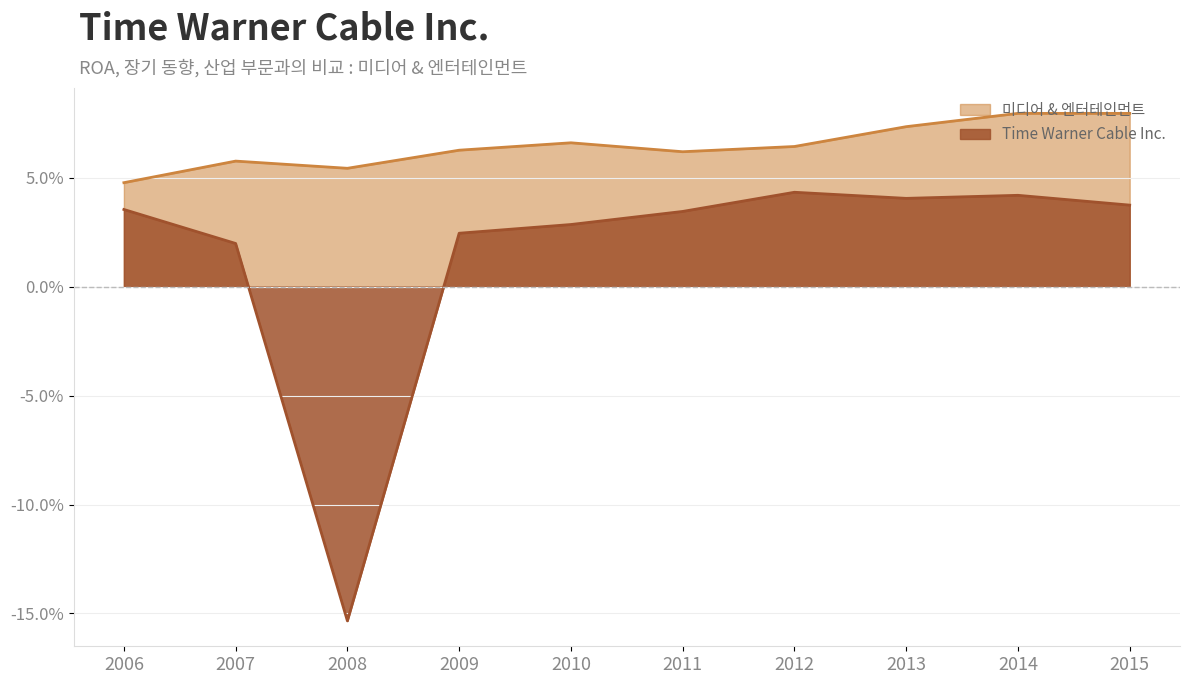

At which category is the sum across all series the highest?

2014